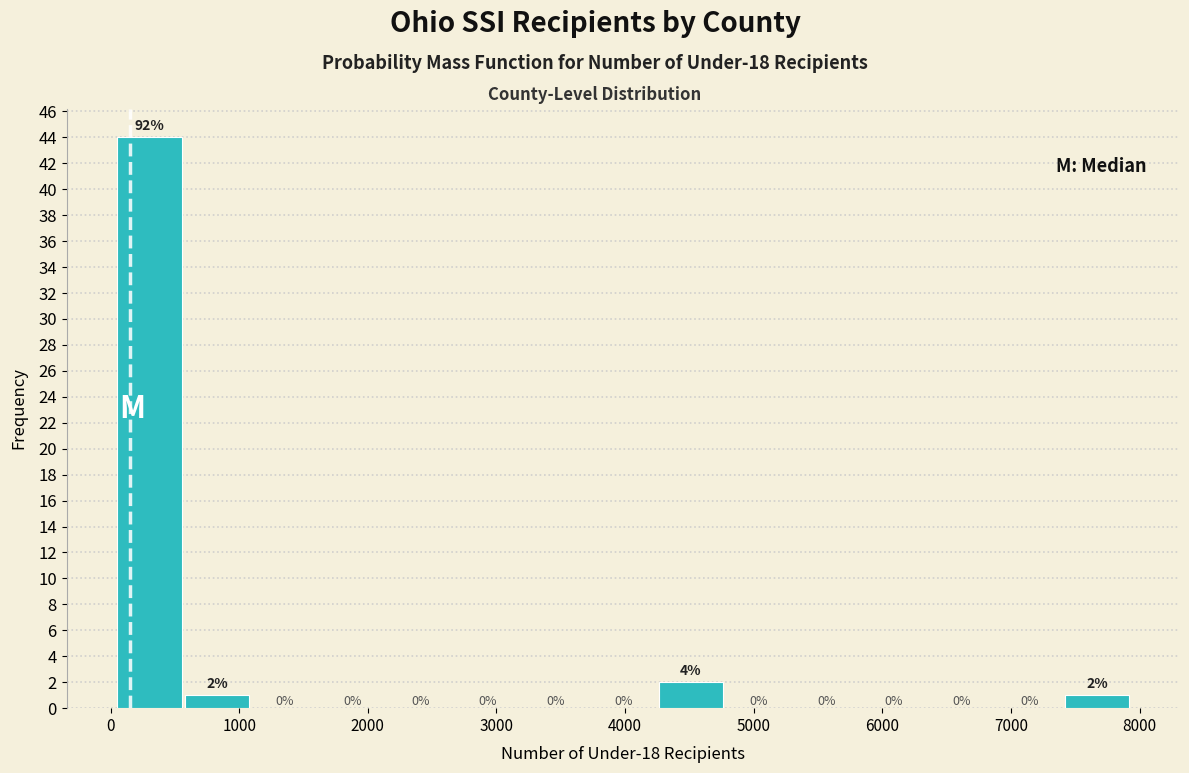

Over which range of the x-axis is the bar tallest?

100 to 600